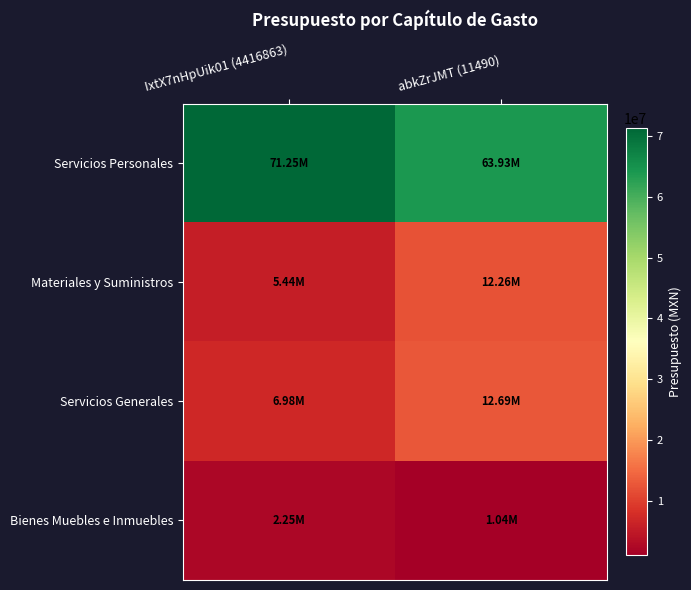

Which series changed the most between IxtX7nHpUik01 (4416863) and abkZrJMT (11490)?

Servicios Personales